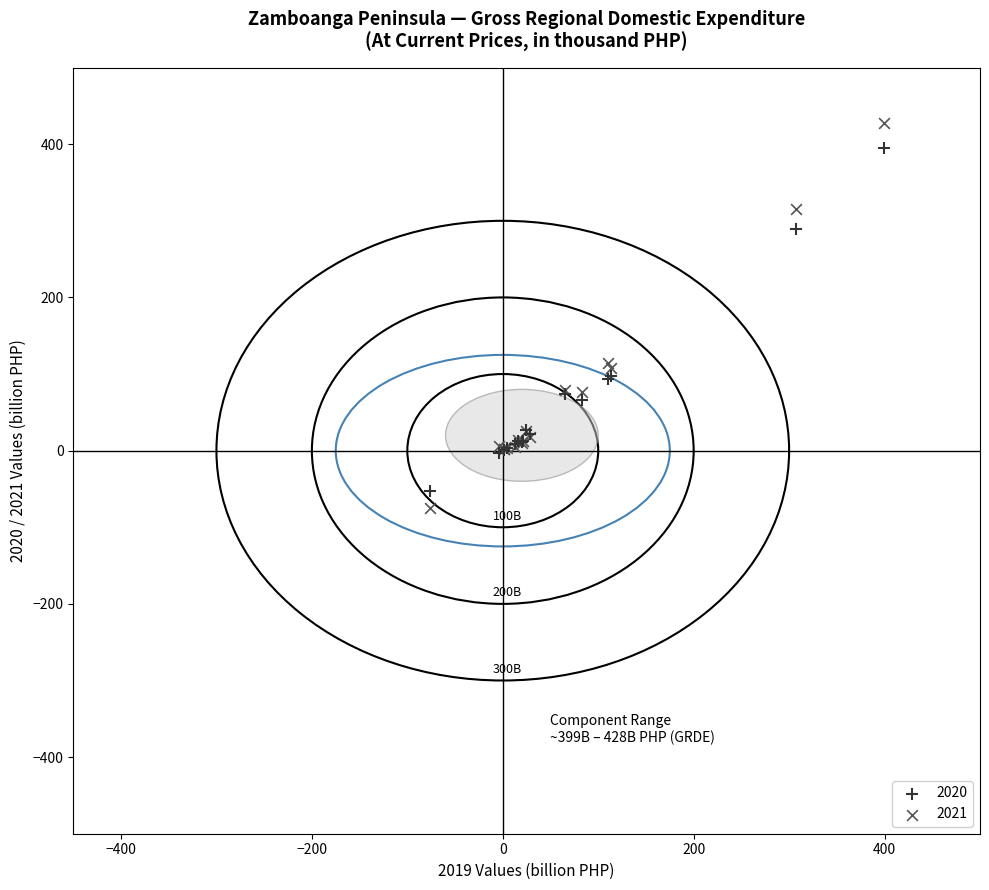

Which series contains the highest Y value?

2021